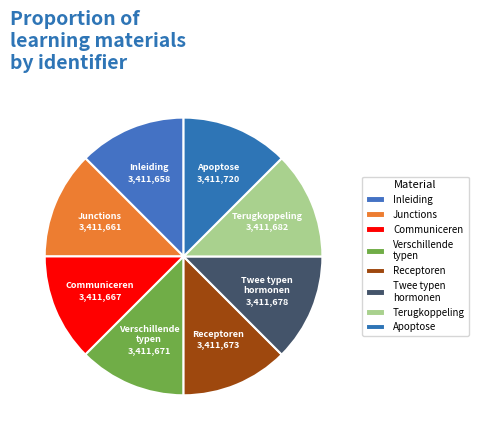

What is the ratio of the value at Twee typen hormonen to the value at Inleiding?

1.0